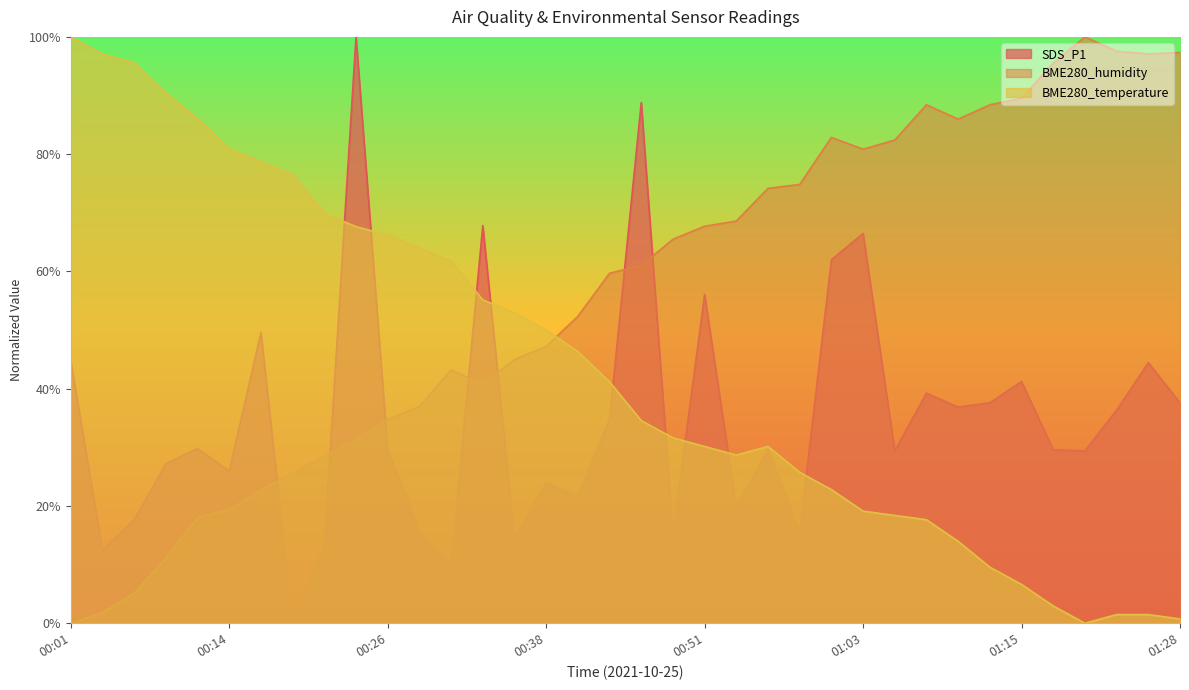

What is the total value across all series at 00:26?

1.3